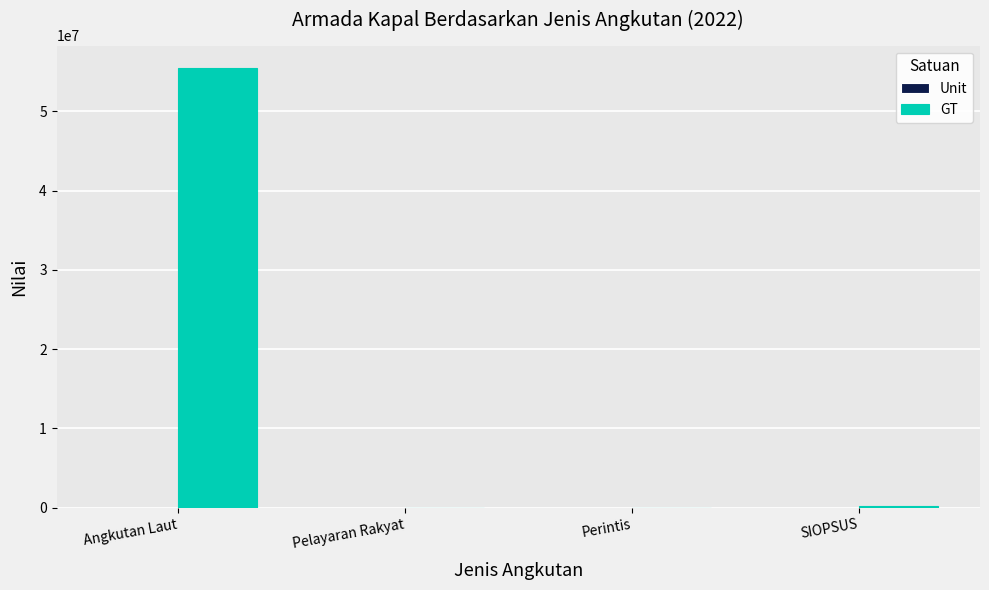

At which category is the sum across all series the highest?

Angkutan Laut